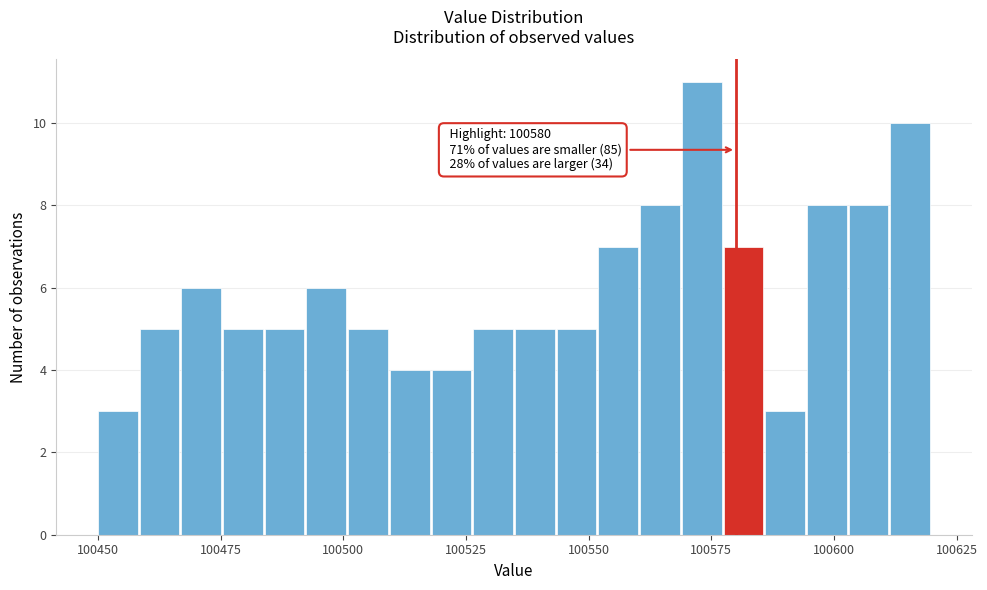

Around what value on the x-axis is the tallest bar? Give the approximate position of its centre, as read against the axis.

100575